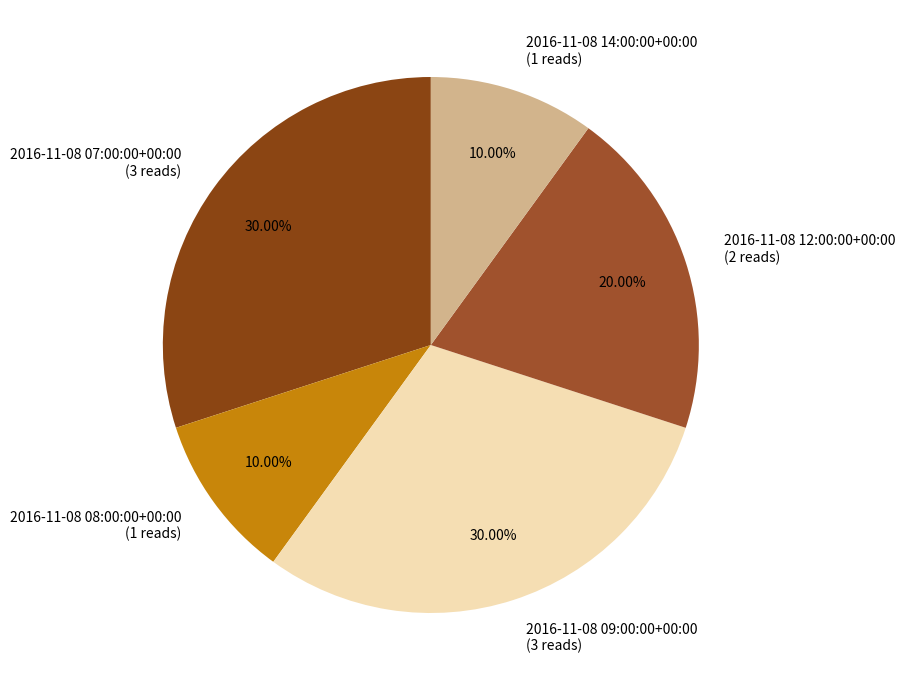

Is it true that 2016-11-08 08:00:00+00:00 is 19% of the pie?

False